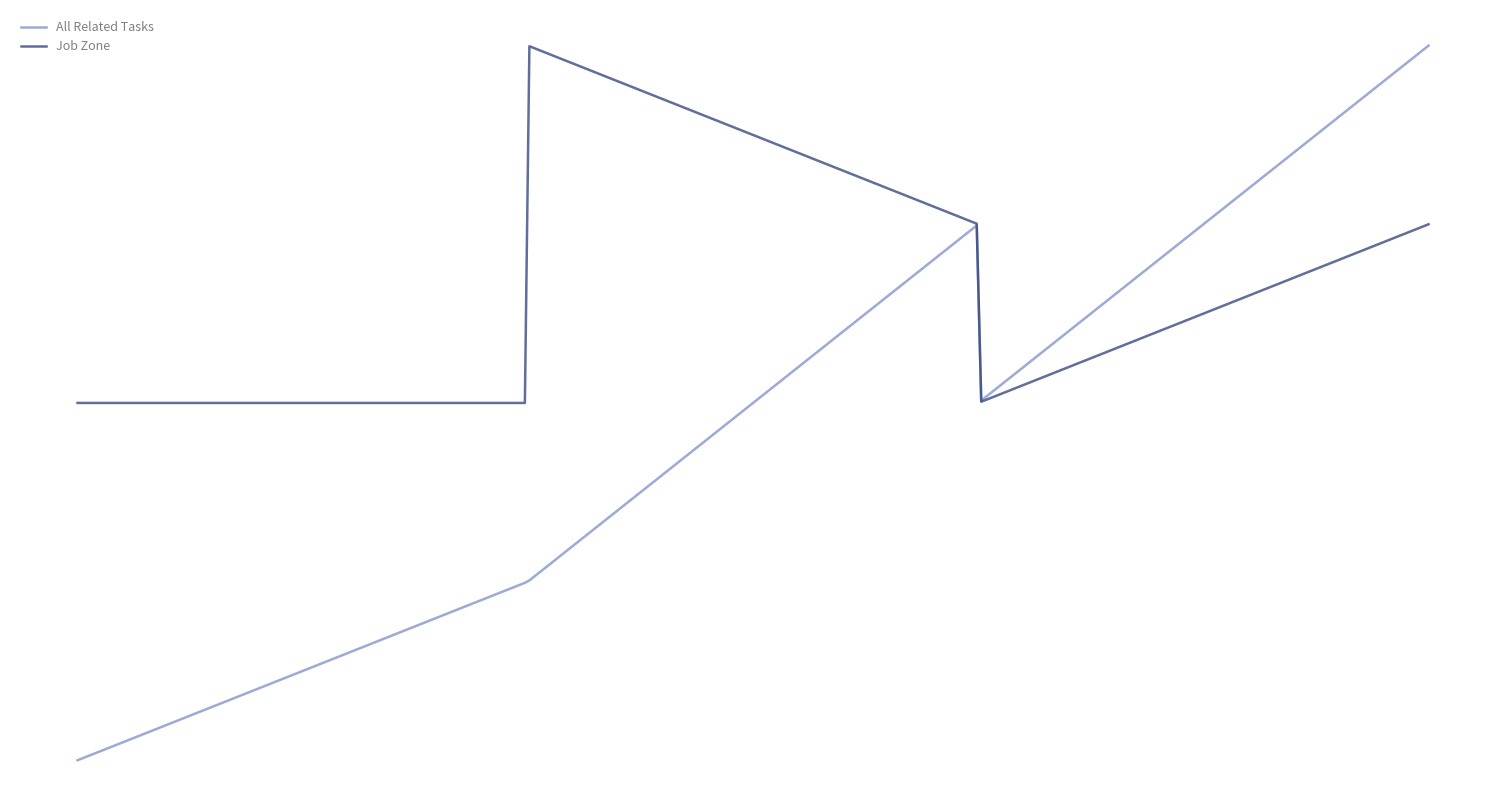

True or false: All Related Tasks and Job Zone intersect in this chart.

False